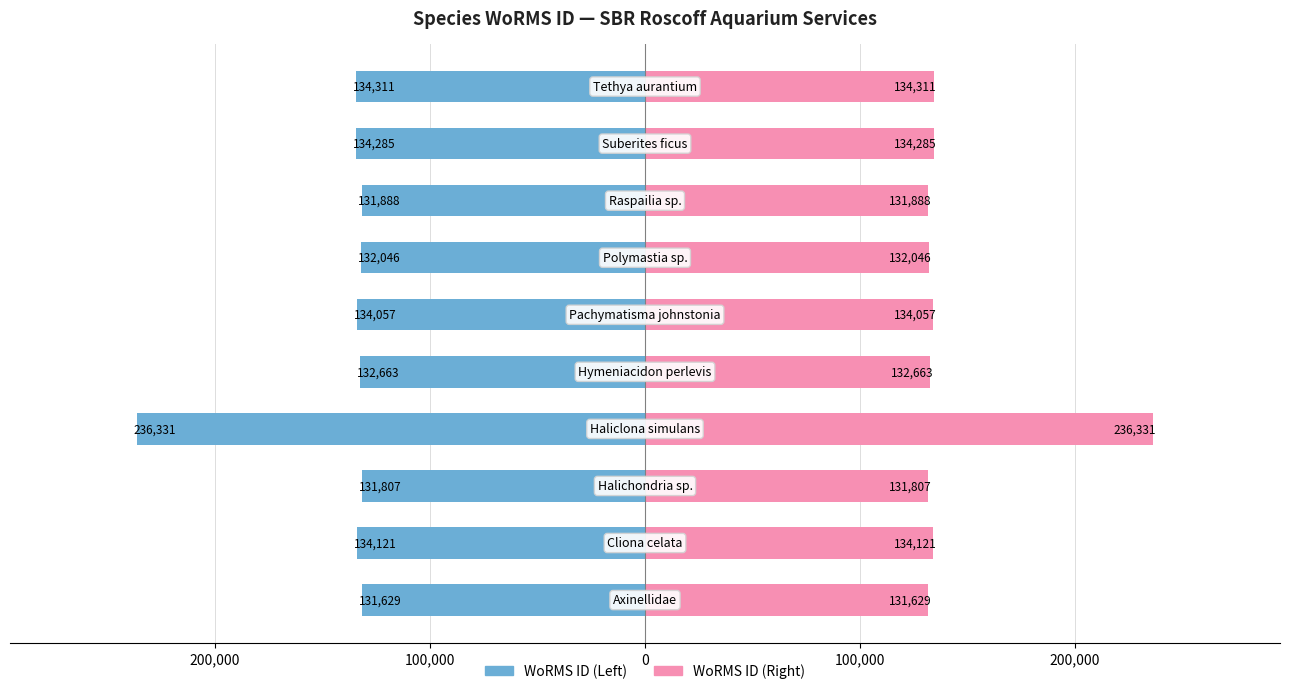

What is the sum of all WoRMS ID (Left) values?

-1433138